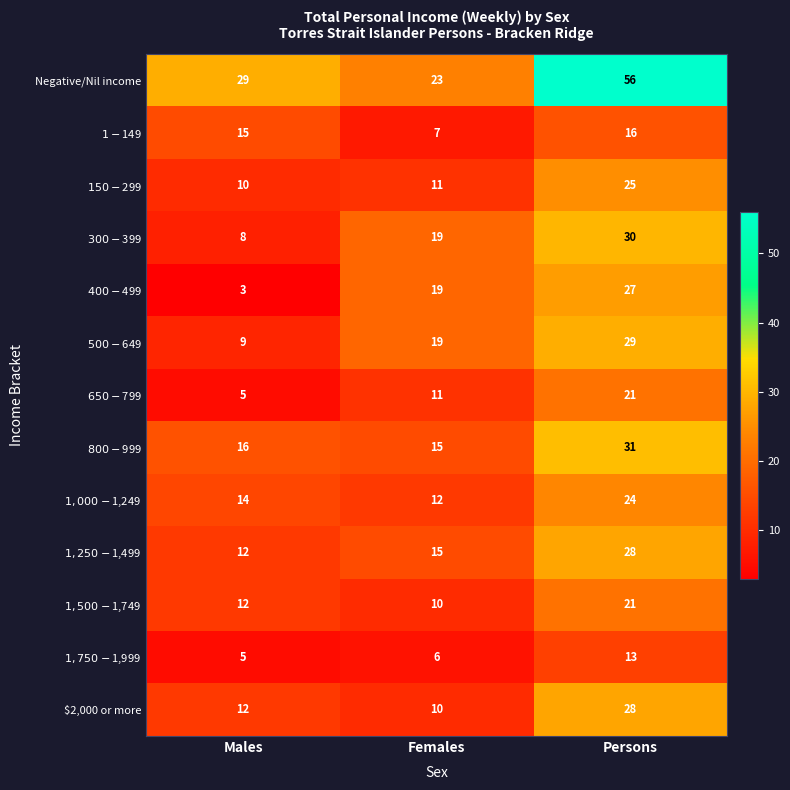

At which category does the chart reach its peak across all series?

Persons